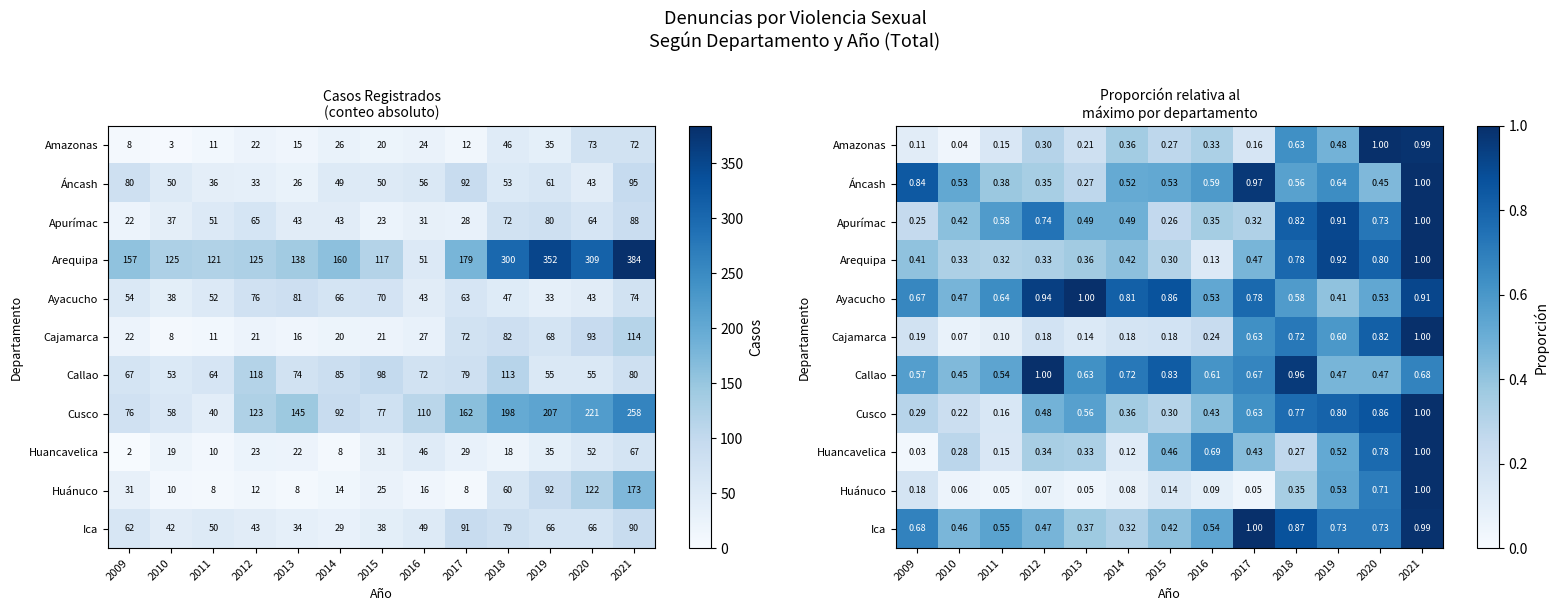

At which category is the sum across all series the highest?

2021